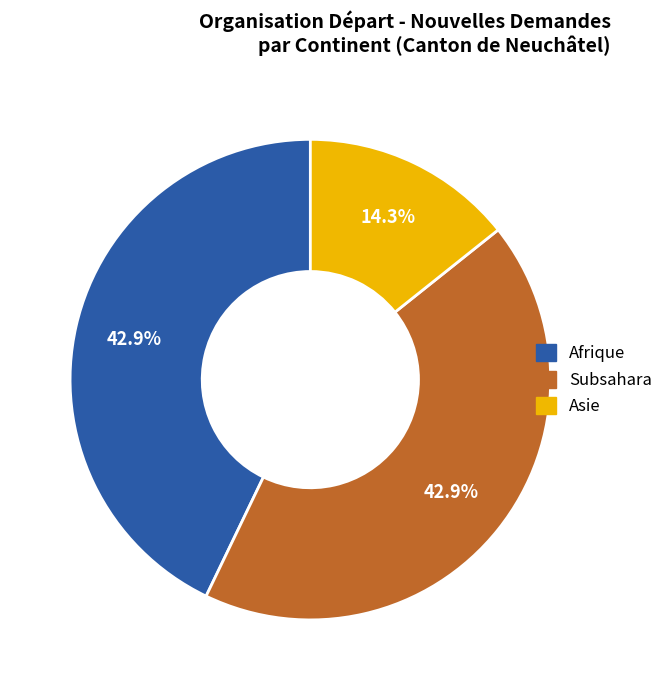

What percentage do Subsahara and Afrique together represent?

85.7%